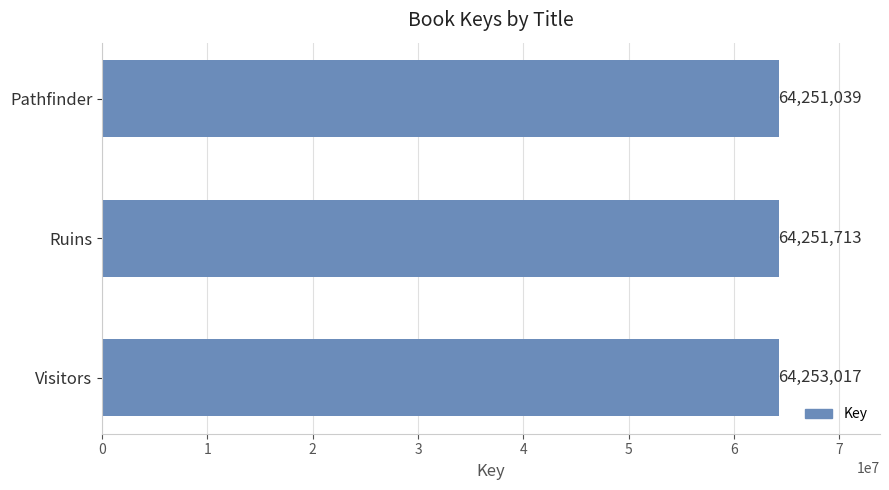

Count the values in the range 64251039 to 64253017.

3